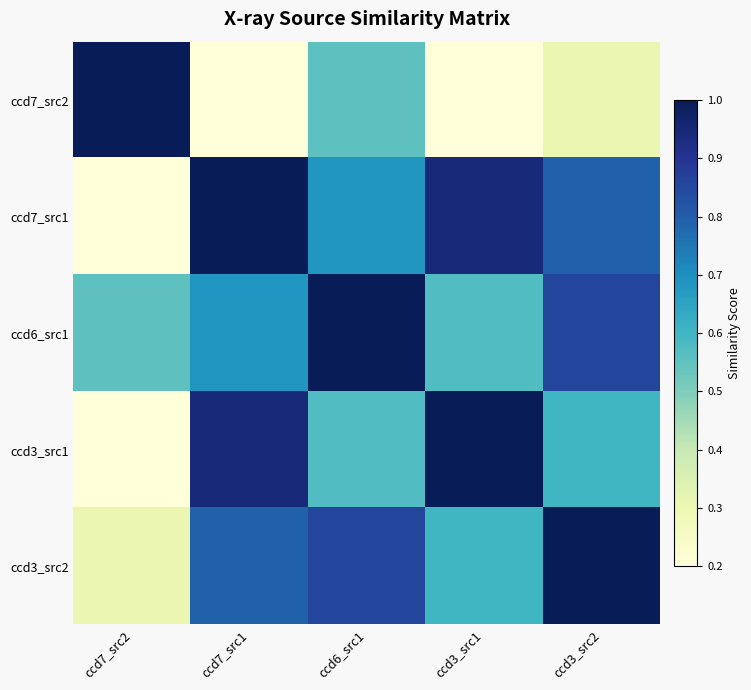

Reading right to left, list all the values displayed in this chart.

ccd7_src2: ccd3_src2=0.3	ccd3_src1=0.0	ccd6_src1=0.6	ccd7_src1=0.2	ccd7_src2=1.0
ccd7_src1: ccd3_src2=0.8	ccd3_src1=0.9	ccd6_src1=0.7	ccd7_src1=1.0	ccd7_src2=0.2
ccd6_src1: ccd3_src2=0.9	ccd3_src1=0.6	ccd6_src1=1.0	ccd7_src1=0.7	ccd7_src2=0.6
ccd3_src1: ccd3_src2=0.6	ccd3_src1=1.0	ccd6_src1=0.6	ccd7_src1=0.9	ccd7_src2=0.0
ccd3_src2: ccd3_src2=1.0	ccd3_src1=0.6	ccd6_src1=0.9	ccd7_src1=0.8	ccd7_src2=0.3